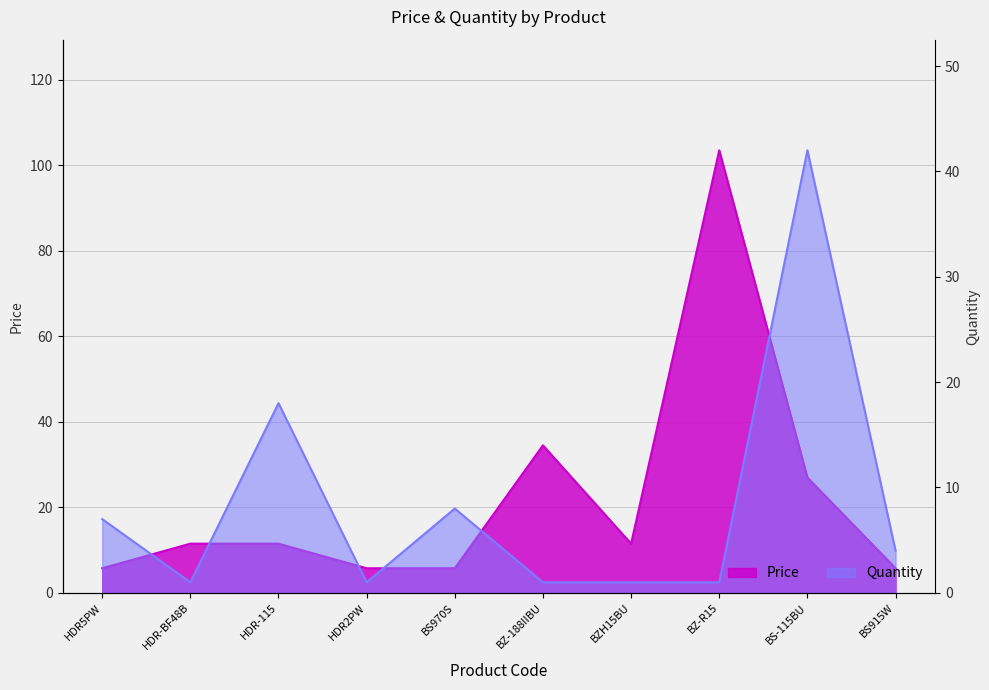

Where is the first local maximum for Price?

BZ-188IIBU